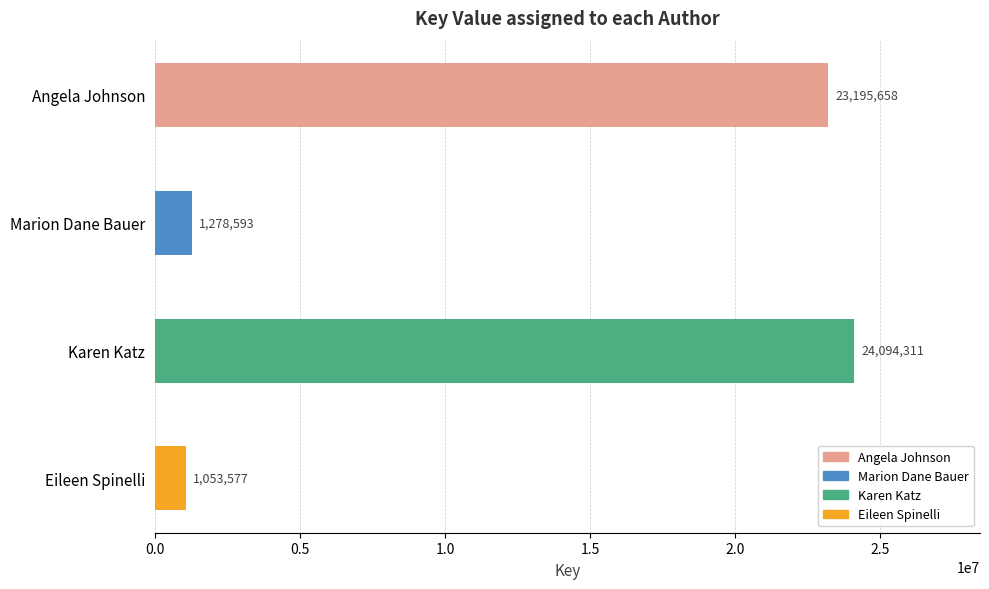

List the labels in order of value, smallest first.

Eileen Spinelli, Marion Dane Bauer, Angela Johnson, Karen Katz